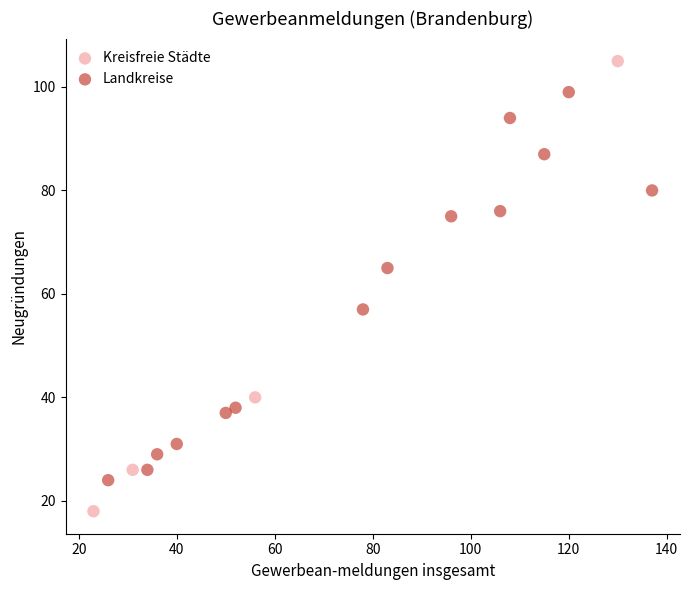

Which series has the widest spread of Y values?

Kreisfreie Städte